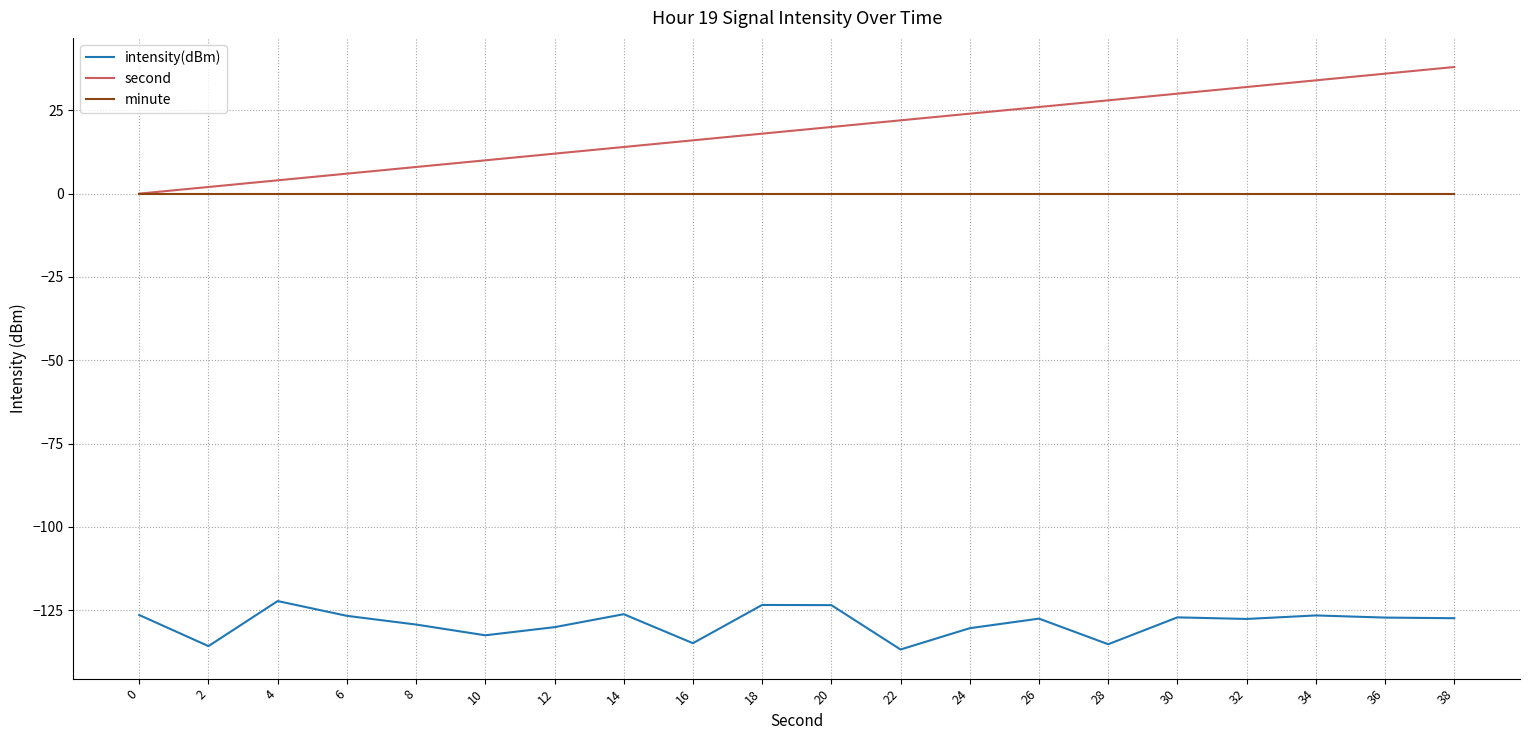

Which series has the largest range (max minus min)?

second